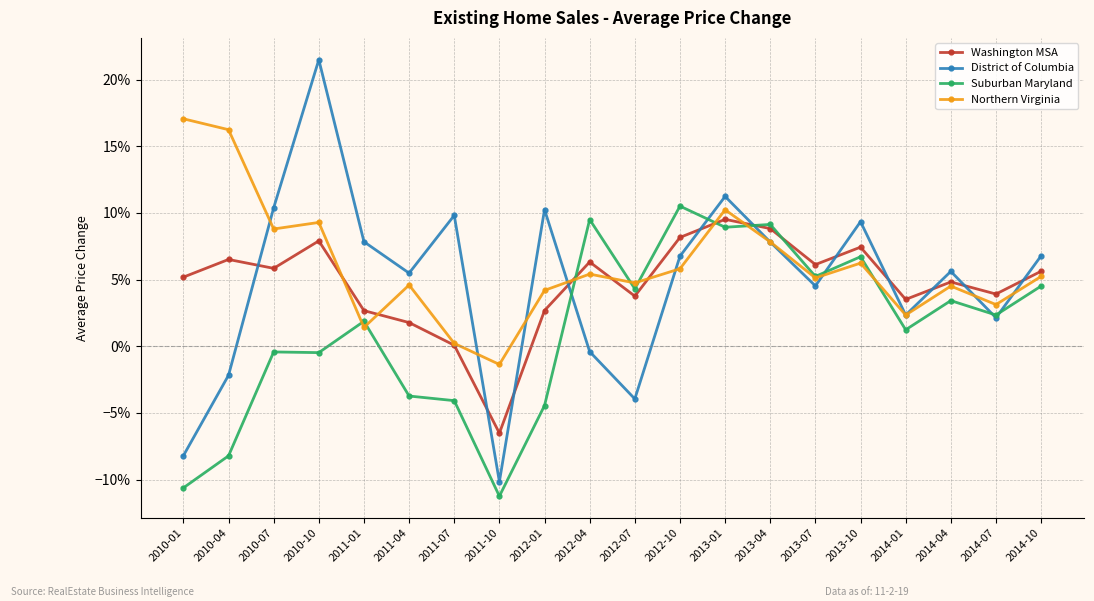

What is the spread (max minus min) of values at 2010-04?

0.2